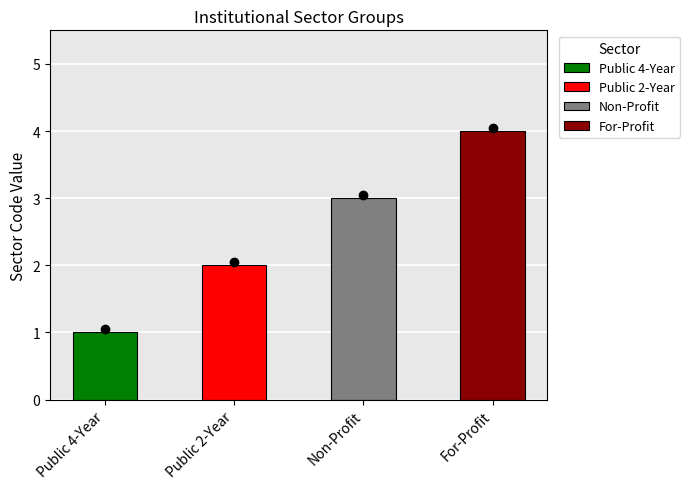

What is the sum of all values?

10